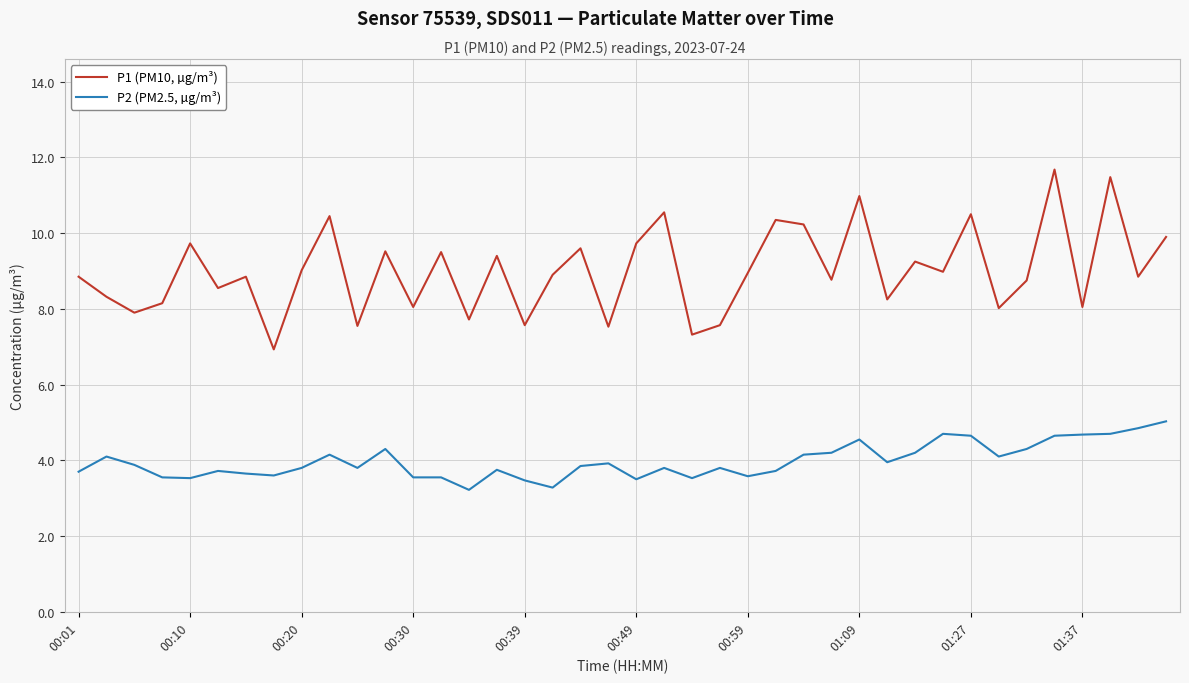

What is the maximum value shown in the chart?

11.7